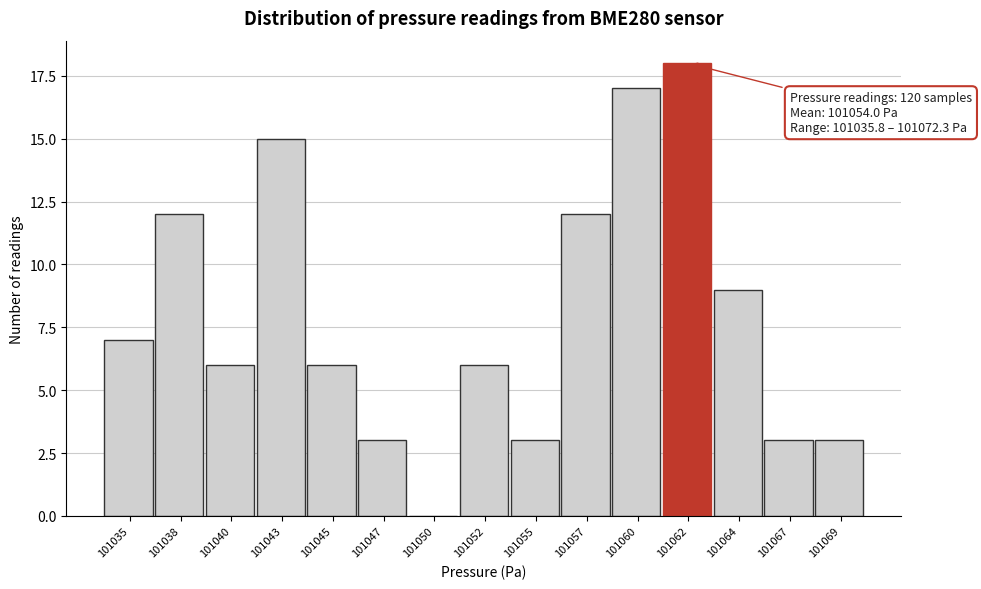

Reading left to right, list all the values displayed in this chart.

101035=7	101038=12	101040=6	101043=15	101045=6	101047=3	101050=0	101052=6	101055=3	101057=12	101060=17	101062=18	101064=9	101067=3	101069=3